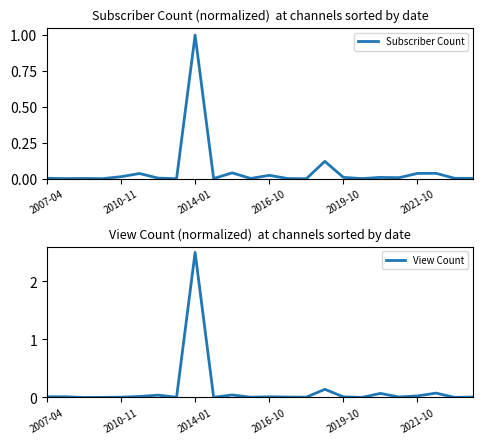

Reading left to right, list all the values displayed in this chart.

Subscriber Count: 0.0	0.0	0.0	0.0	0.0	0.0	0.0	0.0	1.0	0.0	0.0	0.0	0.0	0.0	0.0	0.1	0.0	0.0	0.0	0.0	0.0	0.0	0.0	0.0
View Count: 0.0	0.0	0.0	0.0	0.0	0.0	0.0	0.0	2.5	0.0	0.0	0.0	0.0	0.0	0.0	0.1	0.0	0.0	0.1	0.0	0.0	0.1	0.0	0.0